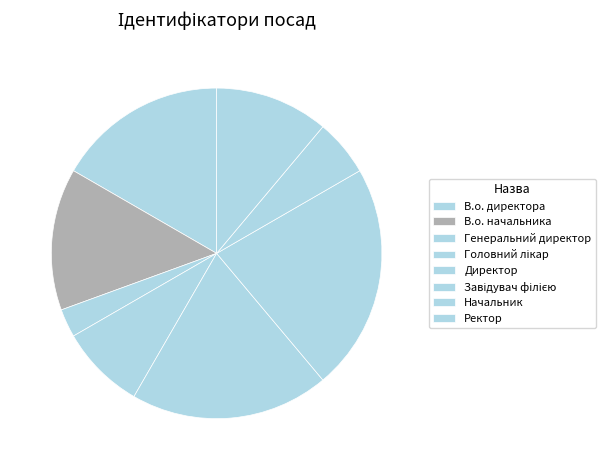

To the nearest percent, what is the average slice percentage?

12%